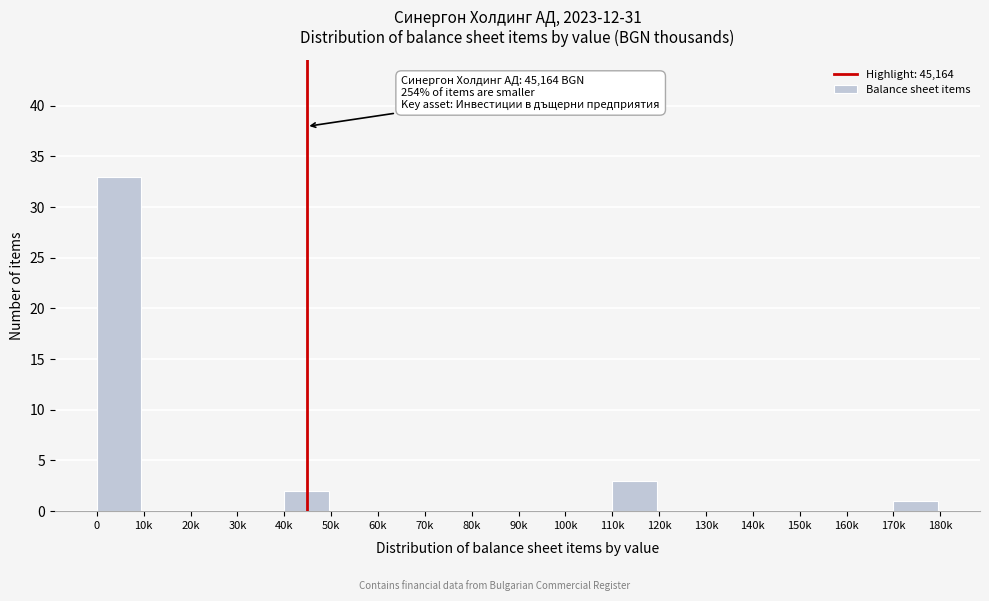

Reading left to right, extract all data points from this chart.

0=33	10k=0	20k=0	30k=0	40k=2	50k=0	60k=0	70k=0	80k=0	90k=0	100k=0	110k=3	120k=0	130k=0	140k=0	150k=0	160k=0	170k=1